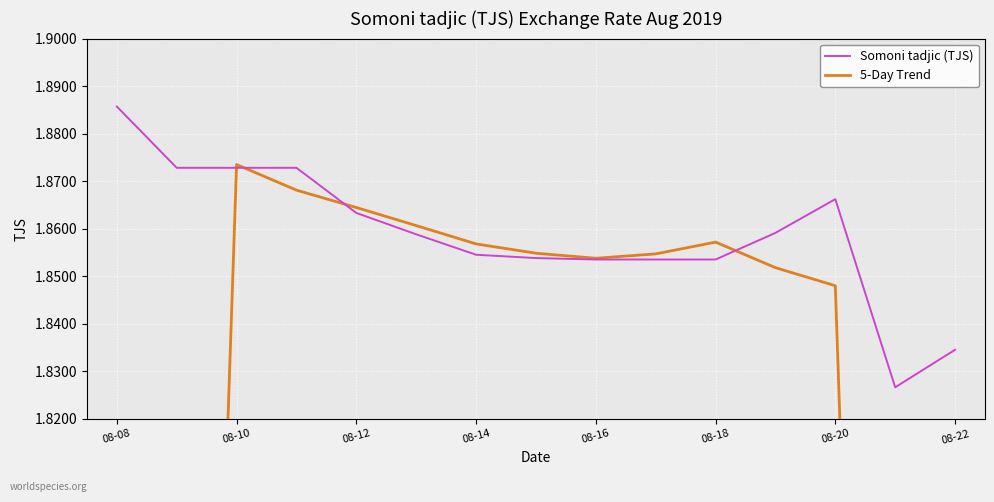

How many interior local peaks does the 5-Day Trend series have?

2